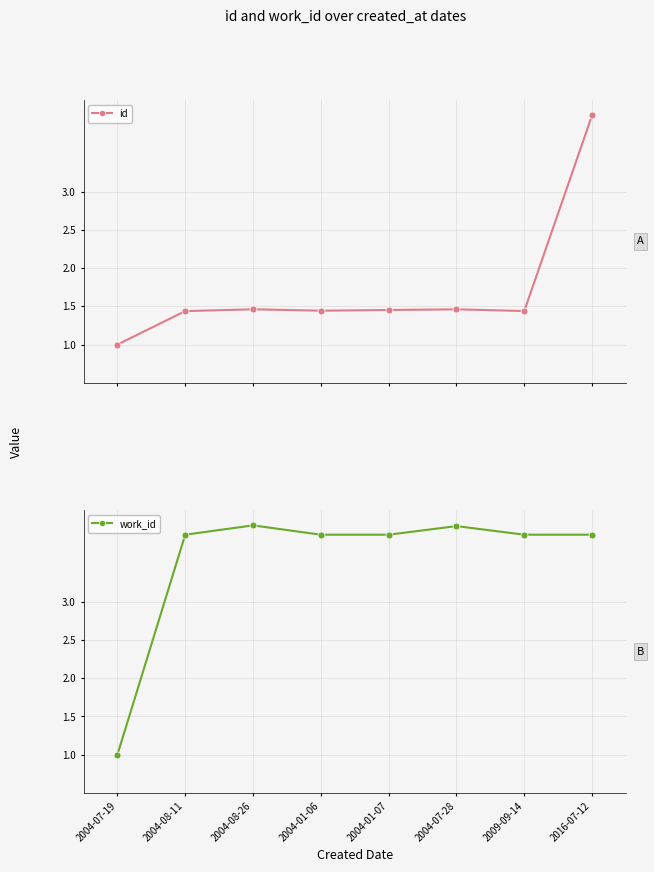

List the series in order of their overall mean, highest first.

work_id, id